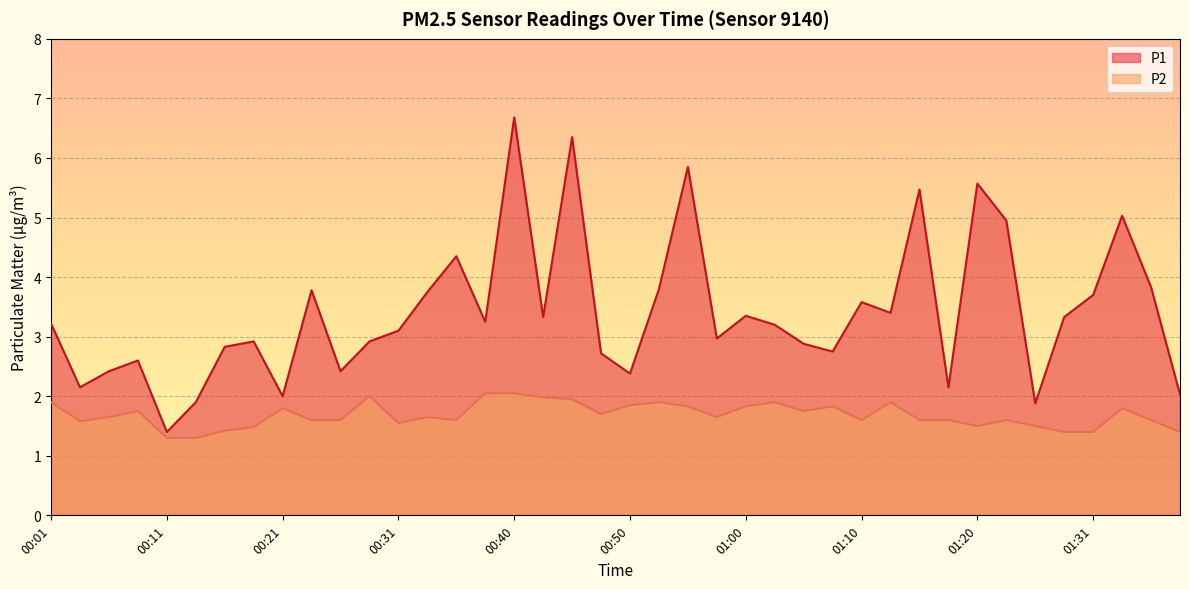

Reading right to left, list all the values displayed in this chart.

P1: 2.0	3.8	5.0	3.7	3.3	1.9	5.0	5.6	2.1	5.5	3.4	3.6	2.8	2.9	3.2	3.4	3.0	5.8	3.8	2.4	2.7	6.3	3.3	6.7	3.2	4.3	3.8	3.1	2.9	2.4	3.8	2.0	2.9	2.8	1.9	1.4	2.6	2.4	2.1	3.2
P2: 1.4	1.6	1.8	1.4	1.4	1.5	1.6	1.5	1.6	1.6	1.9	1.6	1.8	1.8	1.9	1.8	1.6	1.8	1.9	1.9	1.7	1.9	2.0	2.0	2.0	1.6	1.6	1.6	2.0	1.6	1.6	1.8	1.5	1.4	1.3	1.3	1.8	1.6	1.6	1.9